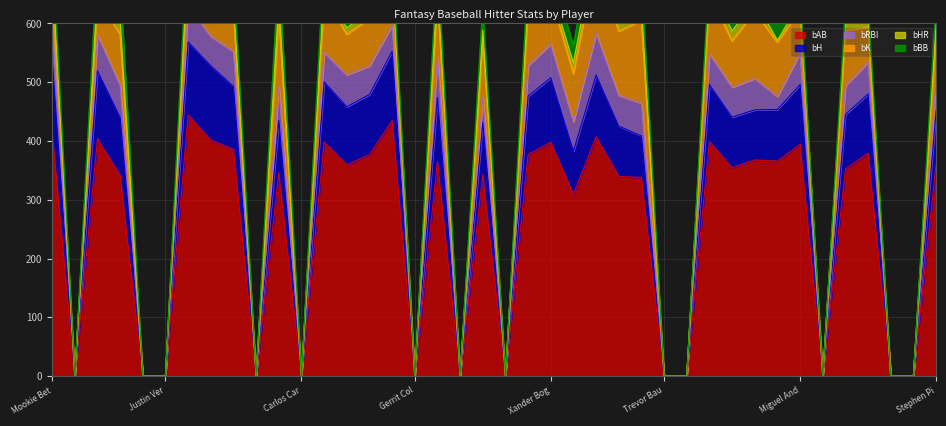

True or false: bH and bAB cross at least once.

False